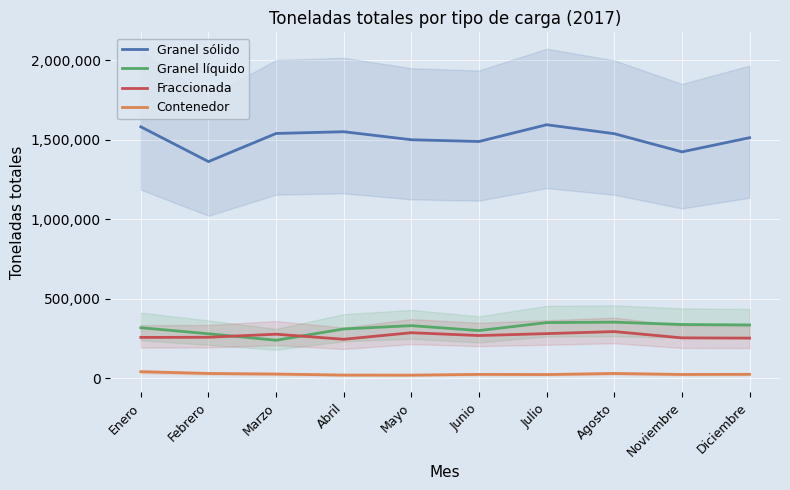

Rank the series by their maximum value, from lowest to highest.

Contenedor, Fraccionada, Granel líquido, Granel sólido